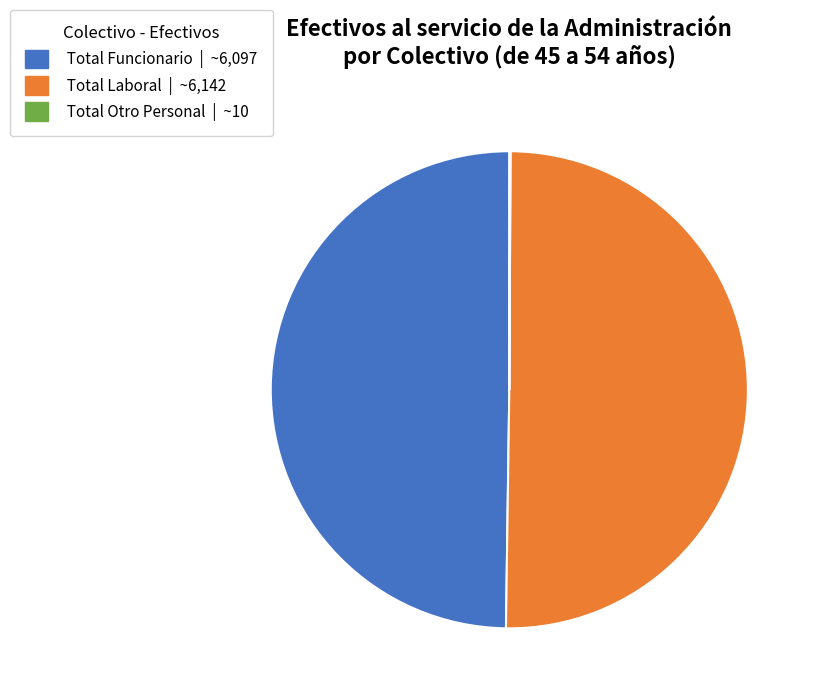

True or false: Total Funcionario accounts for 50% of the total.

True